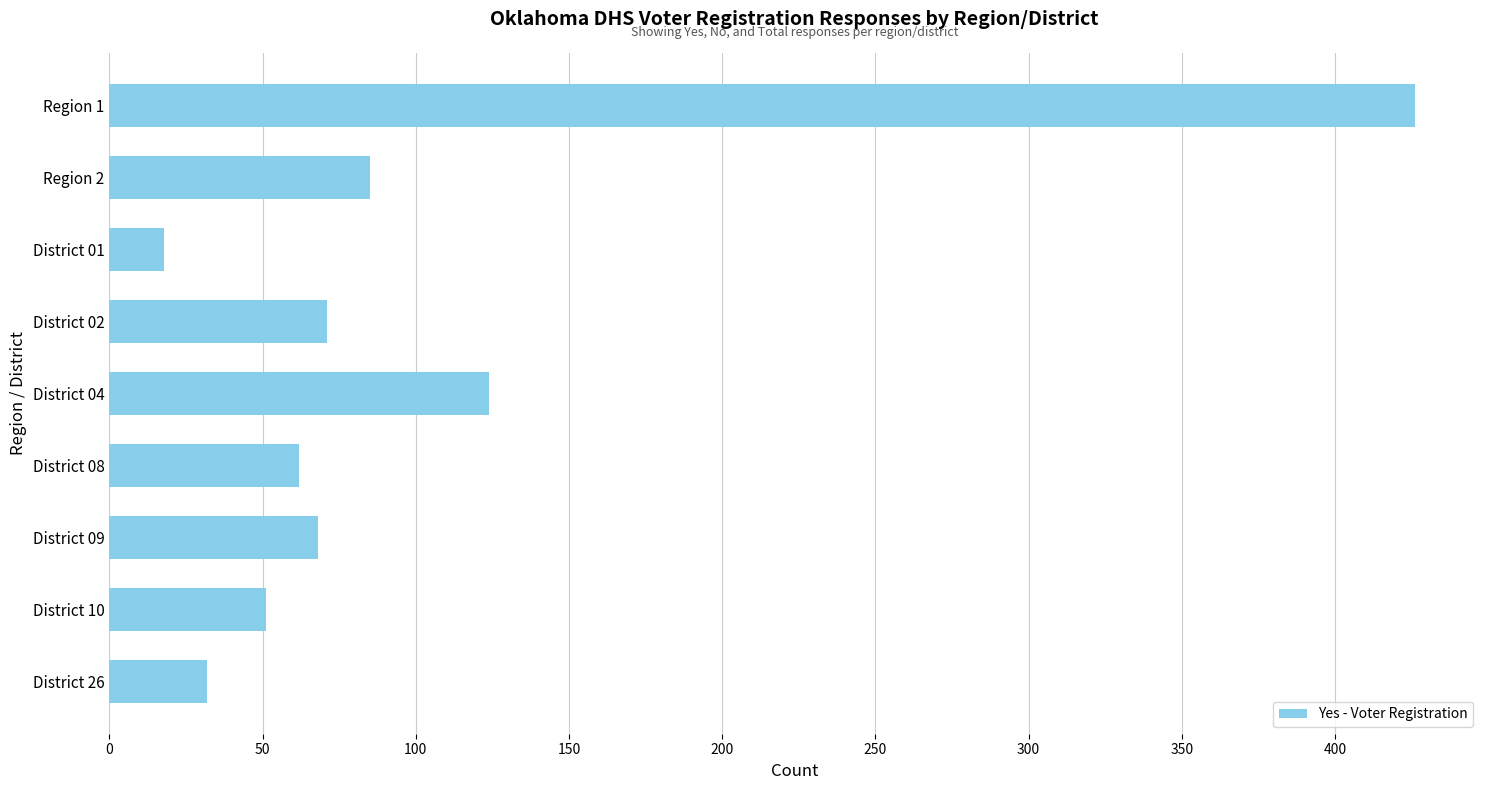

What is the sum of all values?

937